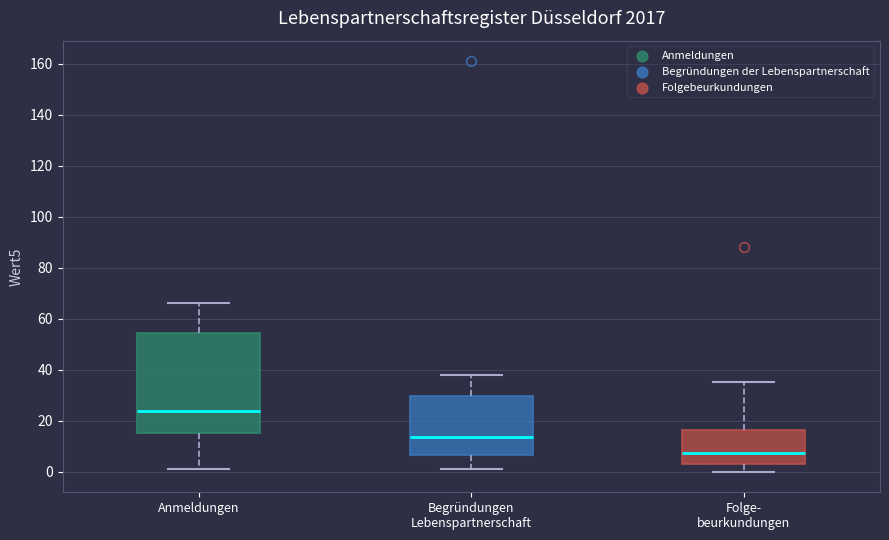

Reading left to right, transcribe this box plot: for each box, give where its median line is, the range the box spans, and where its two whiskers end, as read against the y-axis. The values are not printed on the chart, so give them approximately, as read against the axis.

Anmeldungen: median 24, box 16 to 54, whiskers 2 to 66
Begründungen Lebenspartnerschaft: median 14, box 6 to 30, whiskers 2 to 38
Folge- beurkundungen: median 8, box 4 to 16, whiskers 0 to 36